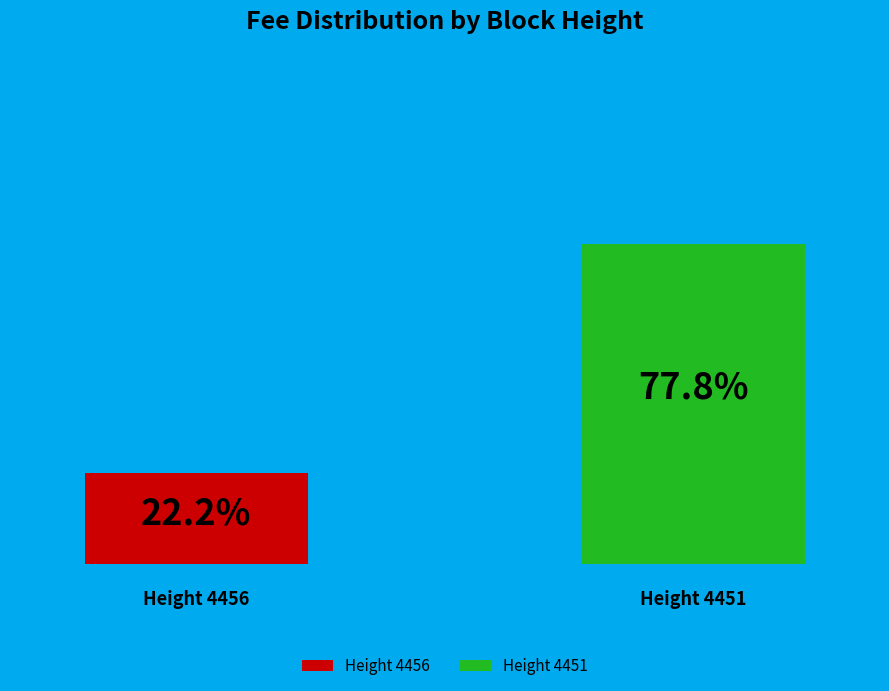

What percentage do 4451 and 4456 together represent?

100.0%